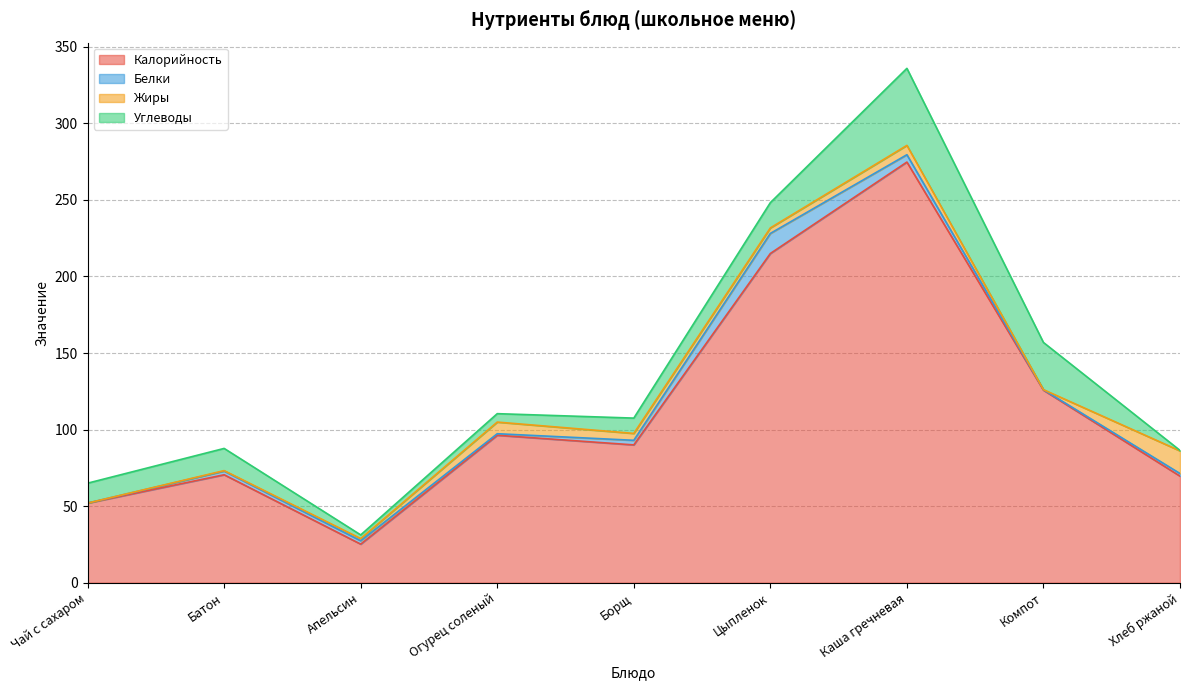

Which label corresponds to the smallest value in the chart?

Чай с сахаром